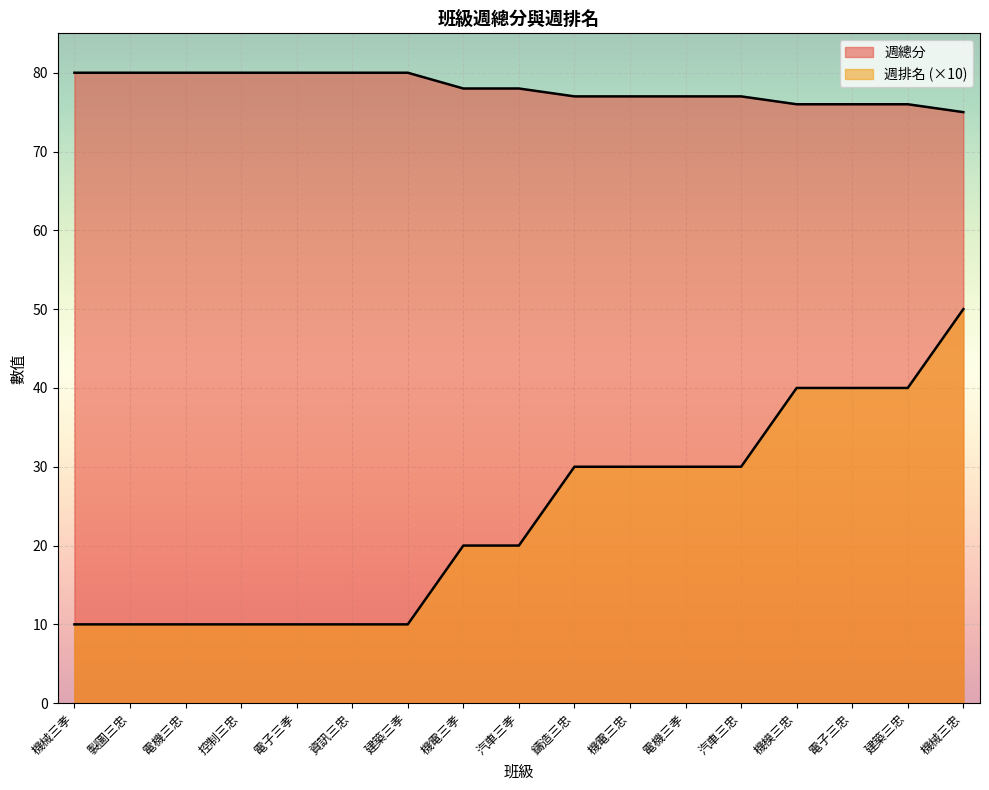

Reading left to right, transcribe all the data shown in this chart.

週總分: 機械三孝=80	製圖三忠=80	電機三忠=80	控制三忠=80	電子三孝=80	資訊三忠=80	建築三孝=80	機電三孝=78	汽車三孝=78	鑄造三忠=77	機電三忠=77	電機三孝=77	汽車三忠=77	機模三忠=76	電子三忠=76	建築三忠=76	機械三忠=75
週排名: 機械三孝=10	製圖三忠=10	電機三忠=10	控制三忠=10	電子三孝=10	資訊三忠=10	建築三孝=10	機電三孝=20	汽車三孝=20	鑄造三忠=30	機電三忠=30	電機三孝=30	汽車三忠=30	機模三忠=40	電子三忠=40	建築三忠=40	機械三忠=50